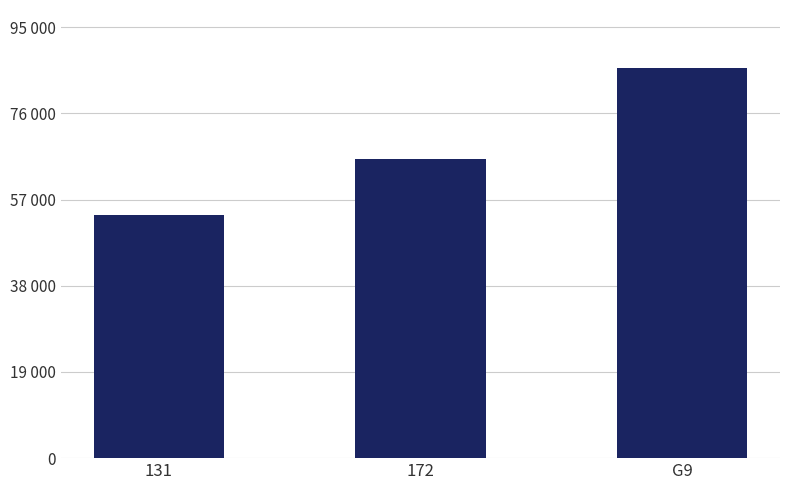

Rank the categories by value from lowest to highest.

131, 172, G9